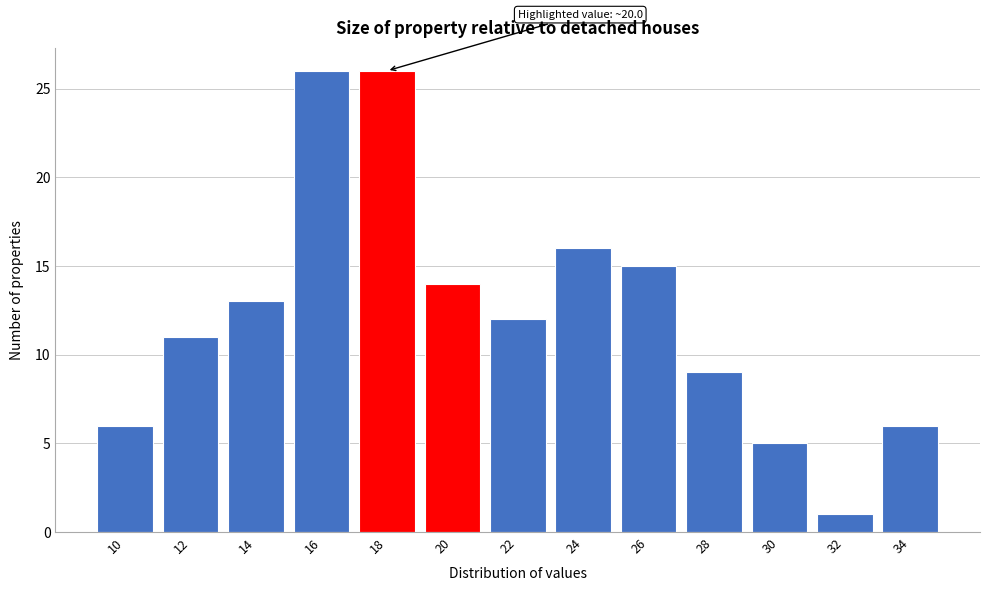

Reading left to right, list all the values displayed in this chart.

10=6	12=11	14=13	16=26	18=26	20=14	22=12	24=16	26=15	28=9	30=5	32=1	34=6